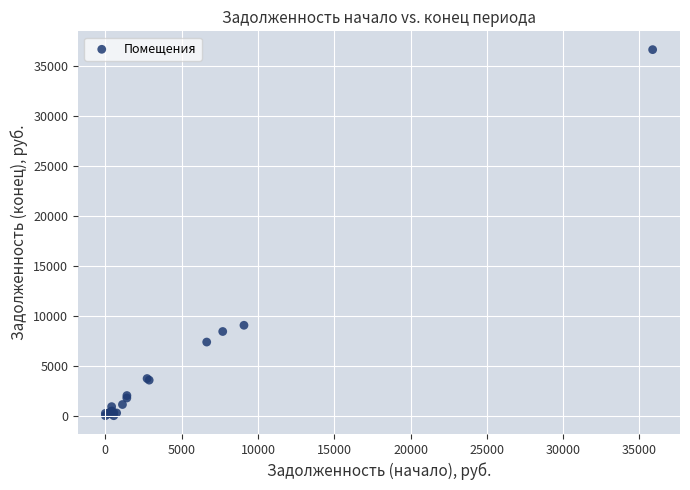

What Y value in the scatter plot is closest to 18341?

9061.3